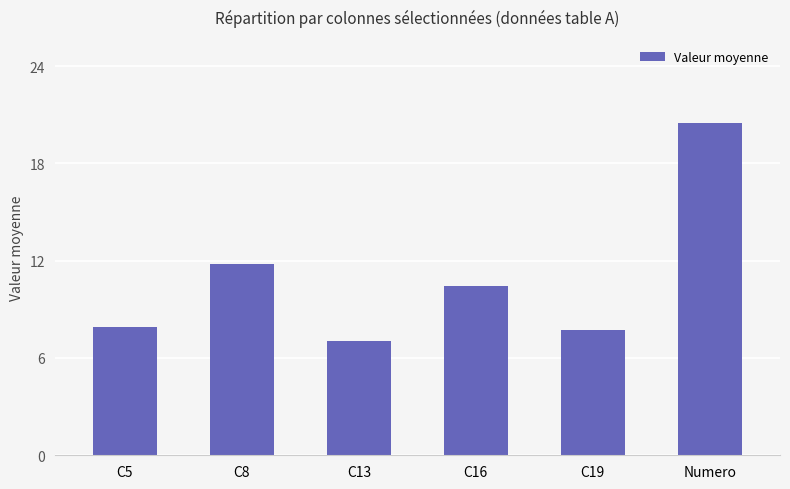

How many data points are less than 10?

3